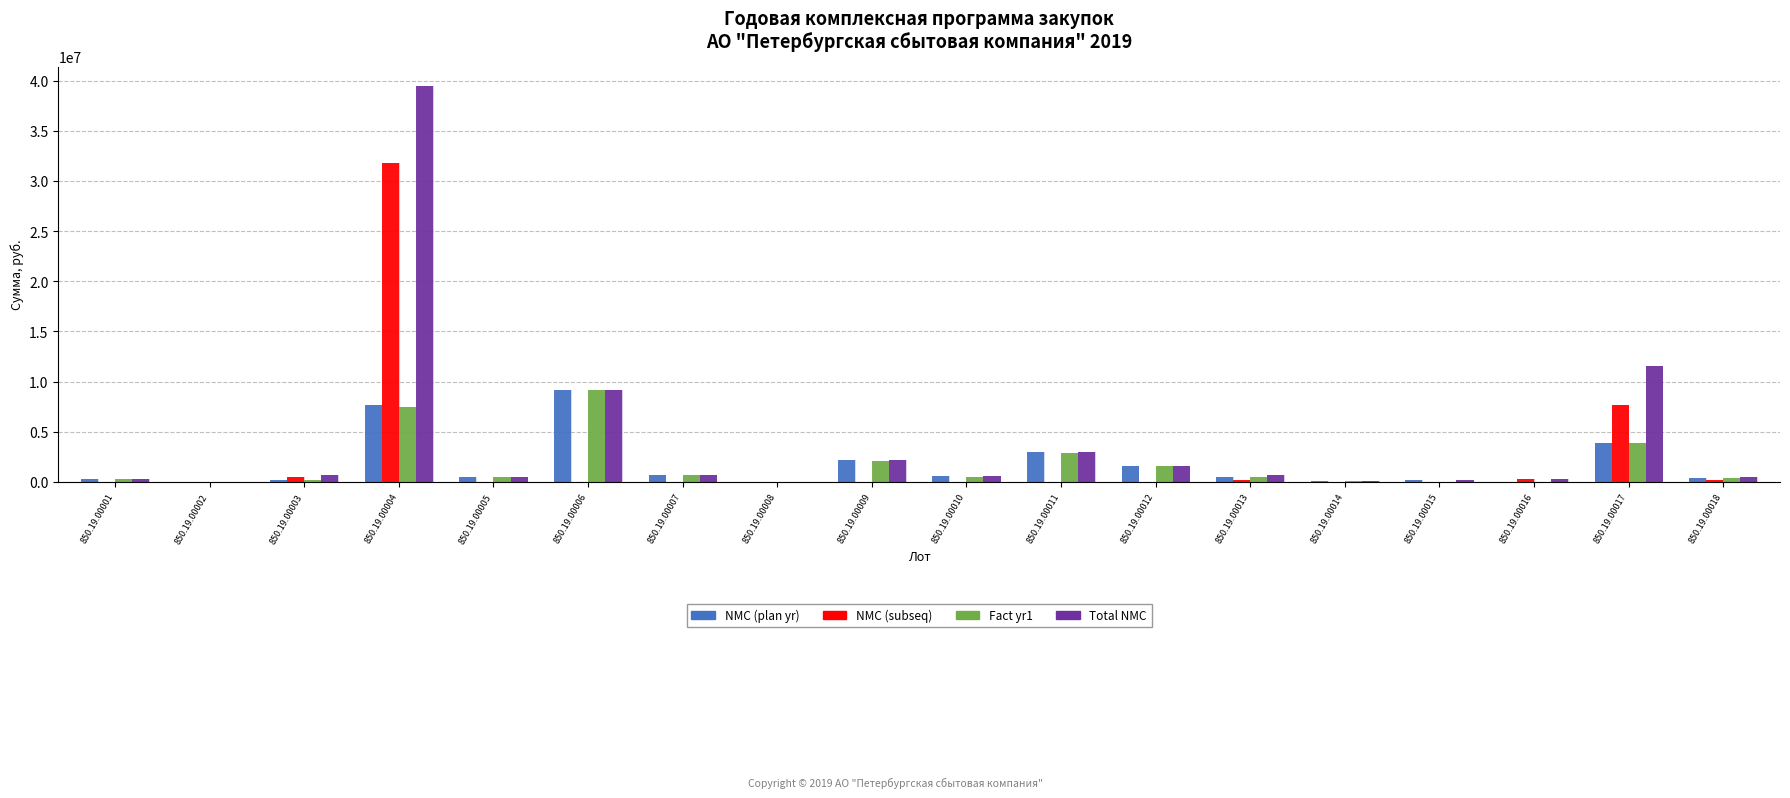

At which category is the sum across all series the highest?

850.19.00004